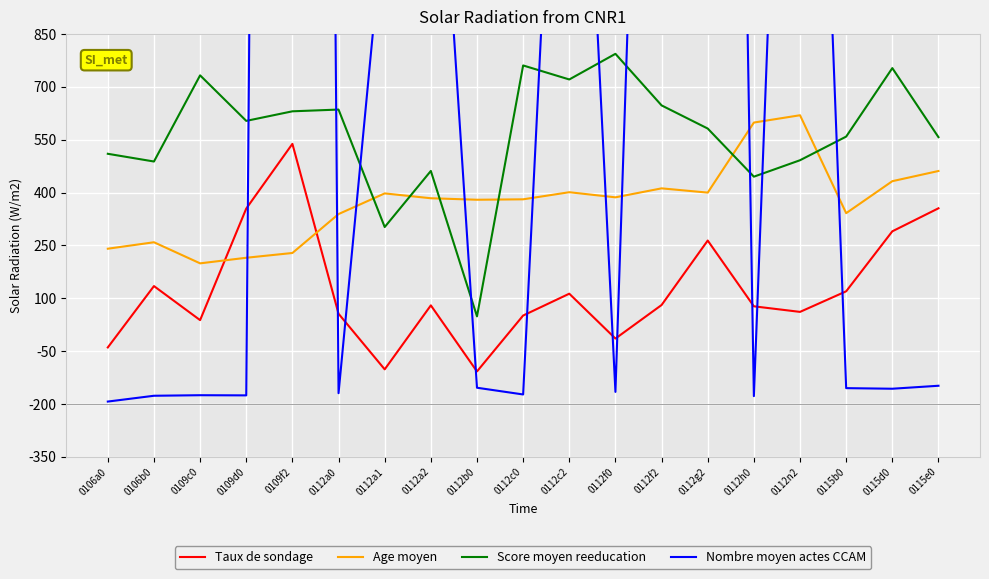

At 0112f2, list the series in order from smallest to largest.

Taux de sondage, Age moyen, Score moyen reeducation, Nombre moyen actes CCAM